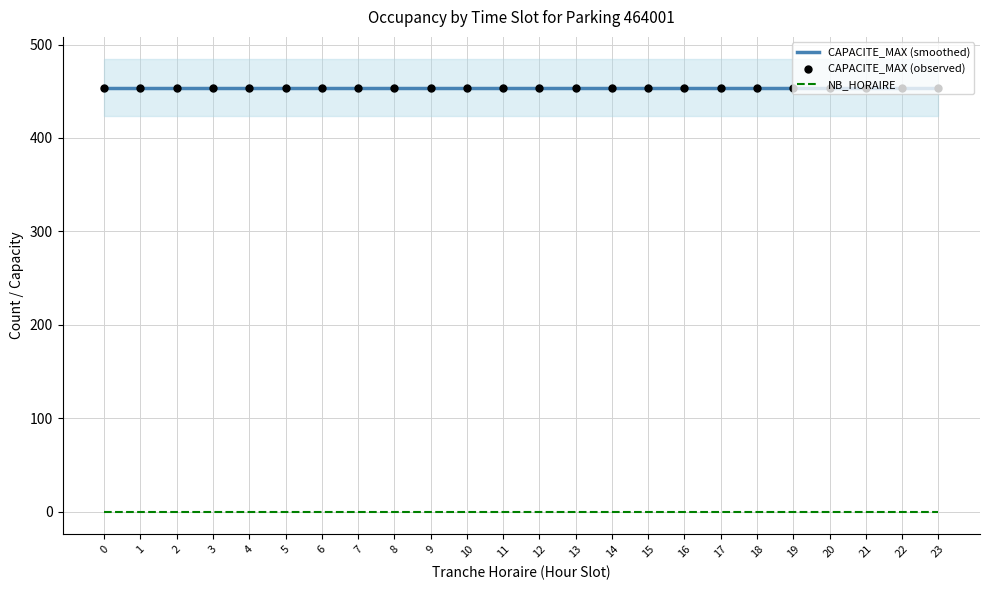

Which series reaches the minimum Y coordinate?

NB_HORAIRE